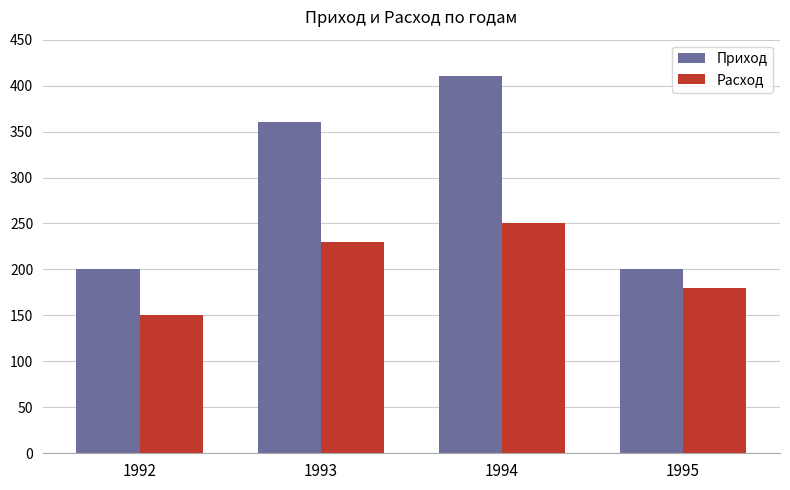

What is the difference between the maximum and minimum values in the Расход series?

100